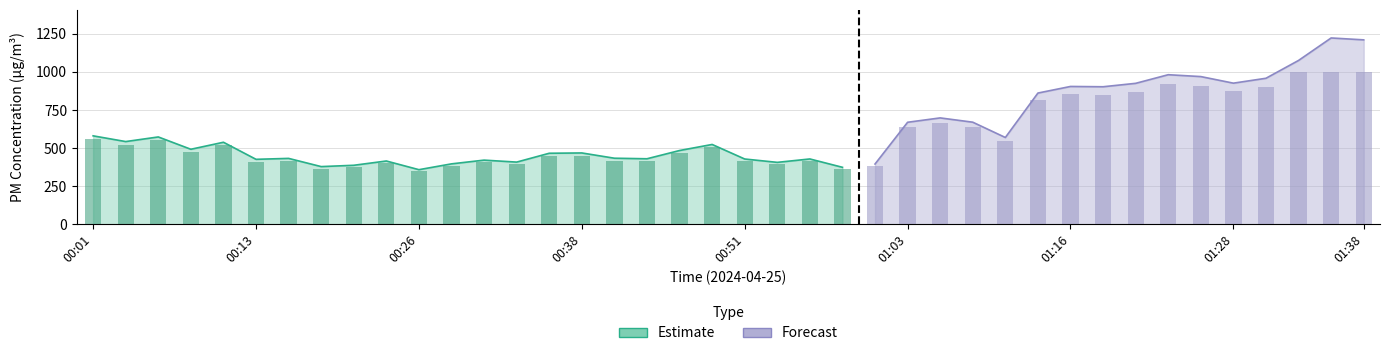

Reading left to right, extract all data points from this chart.

SDS_P1: 00:01=581.0	00:03=543.4	00:06=573.7	00:08=492.9	00:11=538.9	00:13=426.9	00:16=433.0	00:18=379.2	00:21=387.8	00:23=415.9	00:26=359.0	00:28=397.1	00:30=421.6	00:33=408.7	00:35=466.7	00:38=468.7	00:40=434.2	00:43=430.6	00:46=484.7	00:48=524.4	00:51=429.0	00:53=407.0	00:56=429.3	00:58=374.6	01:01=396.1	01:03=670.0	01:06=698.7	01:08=670.5	01:11=570.1	01:13=861.7	01:16=905.0	01:18=903.1	01:21=925.5	01:23=982.0	01:26=969.8	01:28=926.6	01:31=958.8	01:33=1075.7	01:36=1223.2	01:38=1210.7
SDS_P2: 00:01=558.2	00:03=522.3	00:06=550.6	00:08=474.5	00:11=518.4	00:13=411.8	00:16=417.3	00:18=366.1	00:21=375.1	00:23=401.4	00:26=347.1	00:28=383.5	00:30=407.0	00:33=394.2	00:35=447.8	00:38=451.7	00:40=418.5	00:43=414.8	00:46=466.7	00:48=505.1	00:51=413.5	00:53=393.1	00:56=414.3	00:58=361.8	01:01=382.0	01:03=640.8	01:06=666.4	01:08=641.0	01:11=546.4	01:13=818.6	01:16=853.3	01:18=850.4	01:21=868.9	01:23=919.7	01:26=909.0	01:28=873.6	01:31=901.3	01:33=999.5	01:36=999.9	01:38=999.9